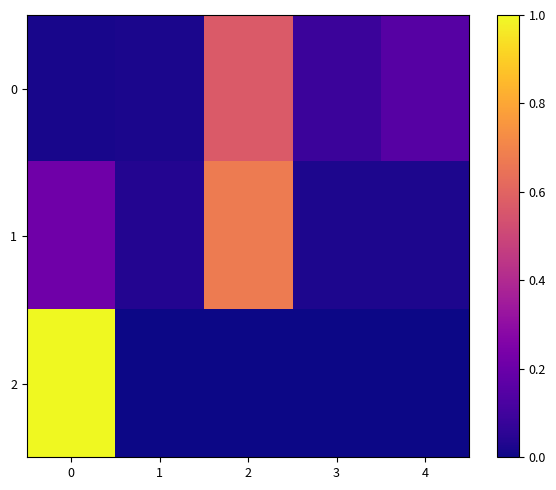

At 4, list the series in order from smallest to largest.

2, 1, 0